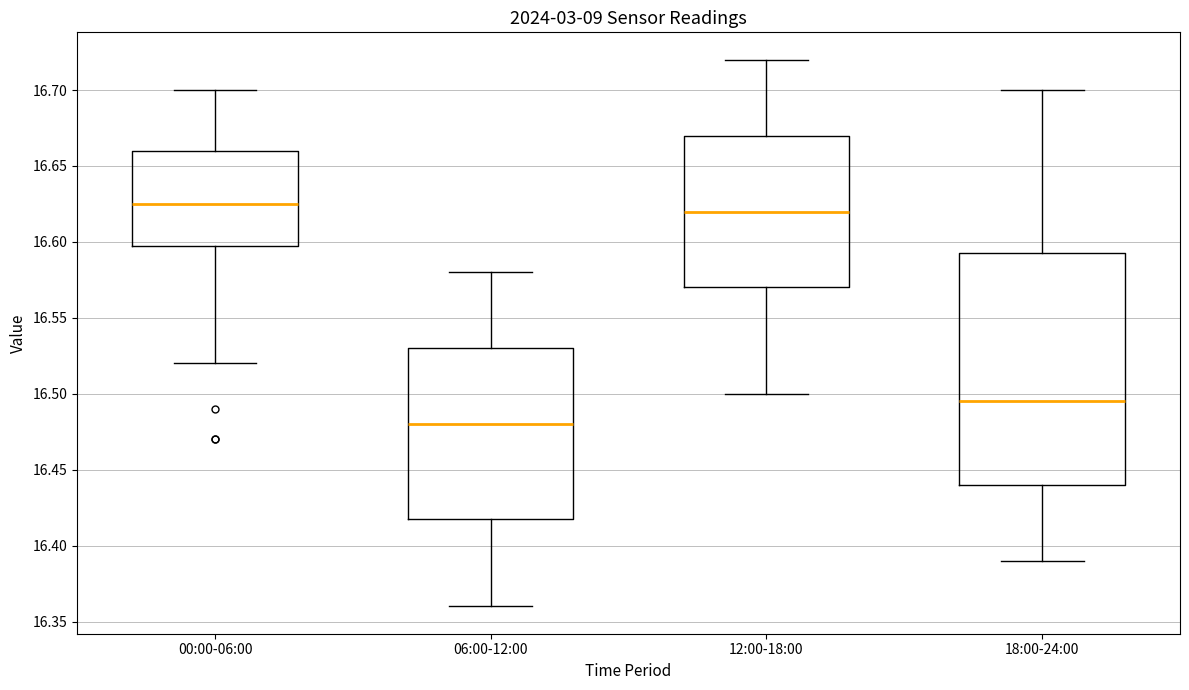

Reading left to right, read every box against the y-axis: the position of its median line, the range the box covers, and the ends of its whiskers. The values are not printed on the chart, so give them approximately, as read against the axis.

00:00-06:00: median 16.625, box 16.600 to 16.660, whiskers 16.520 to 16.700
06:00-12:00: median 16.480, box 16.420 to 16.530, whiskers 16.360 to 16.580
12:00-18:00: median 16.620, box 16.570 to 16.670, whiskers 16.500 to 16.720
18:00-24:00: median 16.495, box 16.440 to 16.595, whiskers 16.390 to 16.700